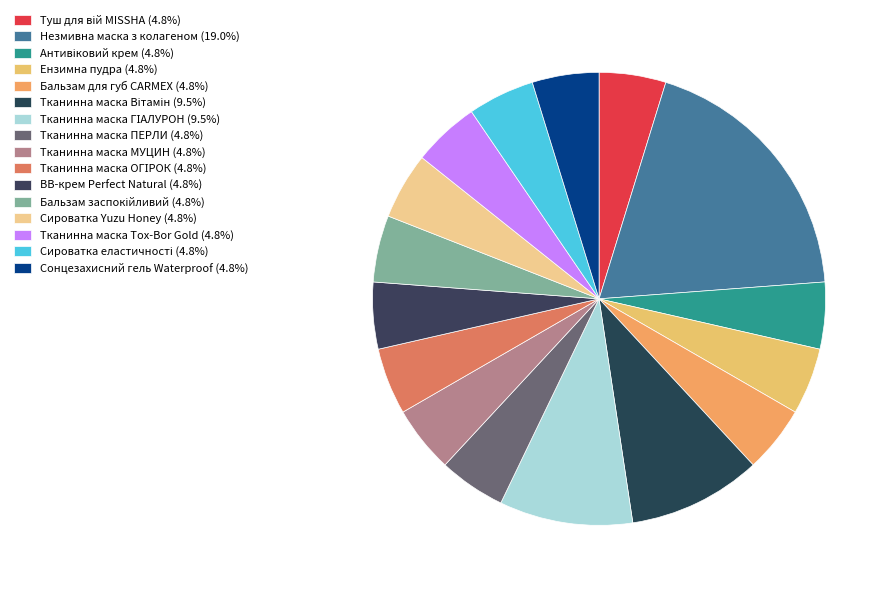

What is the ratio of the value at Бальзам для губ CARMEX to the value at Сироватка Yuzu Honey?

1.0